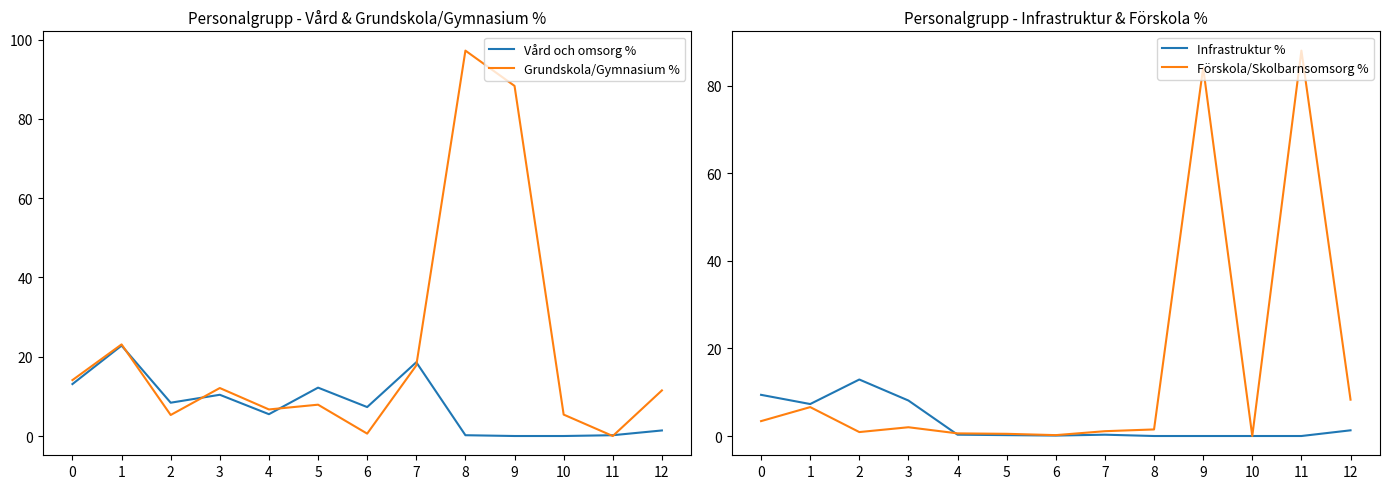

What are all the series names shown in the legend?

Vård och omsorg %, Grundskola/Gymnasium %, Infrastruktur %, Förskola/Skolbarnsomsorg %